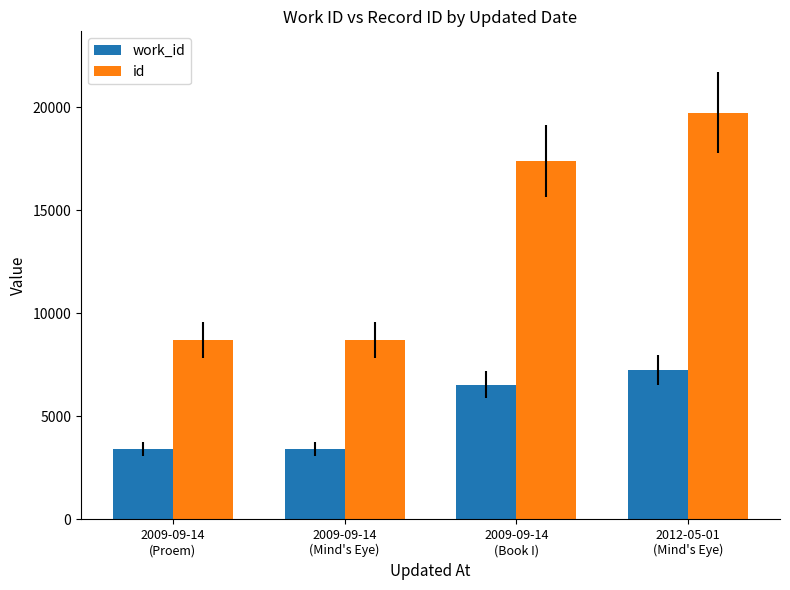

List the series in order of their peak value, lowest first.

work_id, id